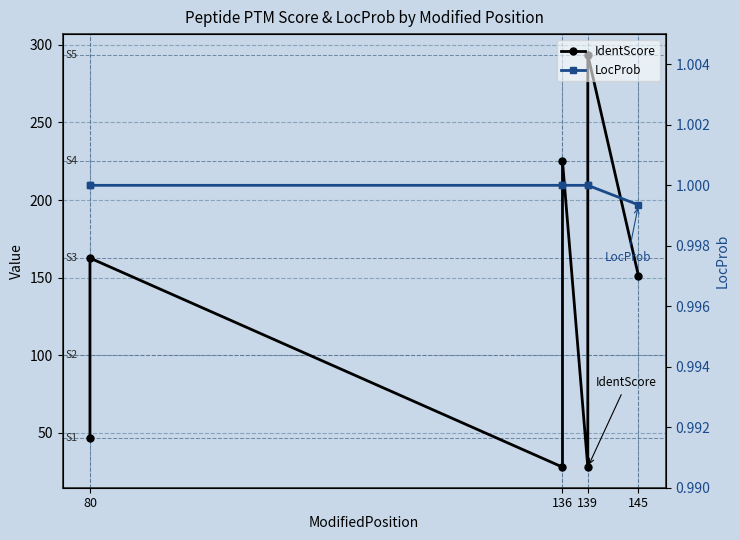

How many lines are shown in the chart?

2